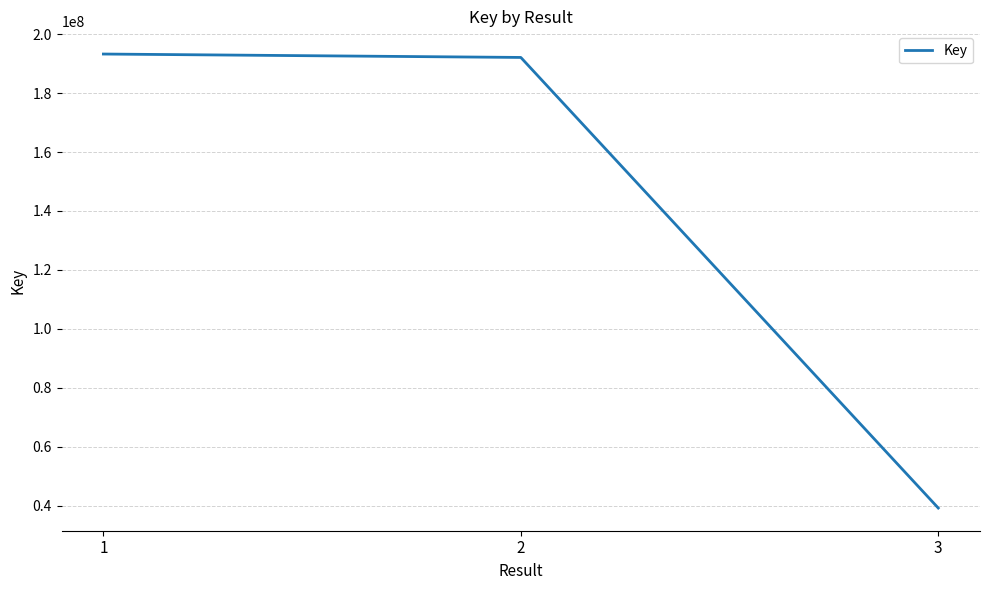

What is the sum of the values at 2 and 3?

231298556